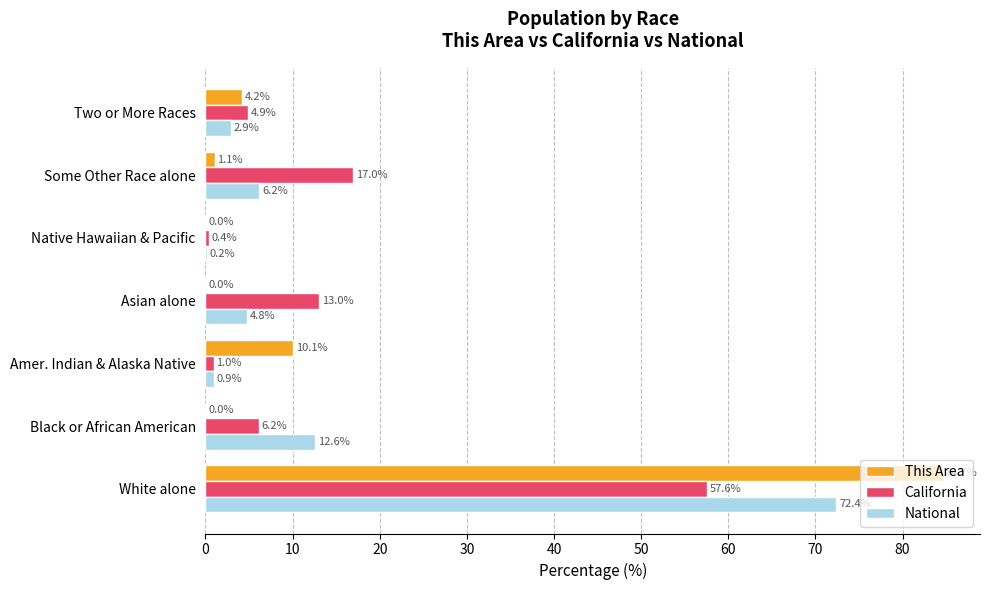

What is the sum of all California values?

100.0